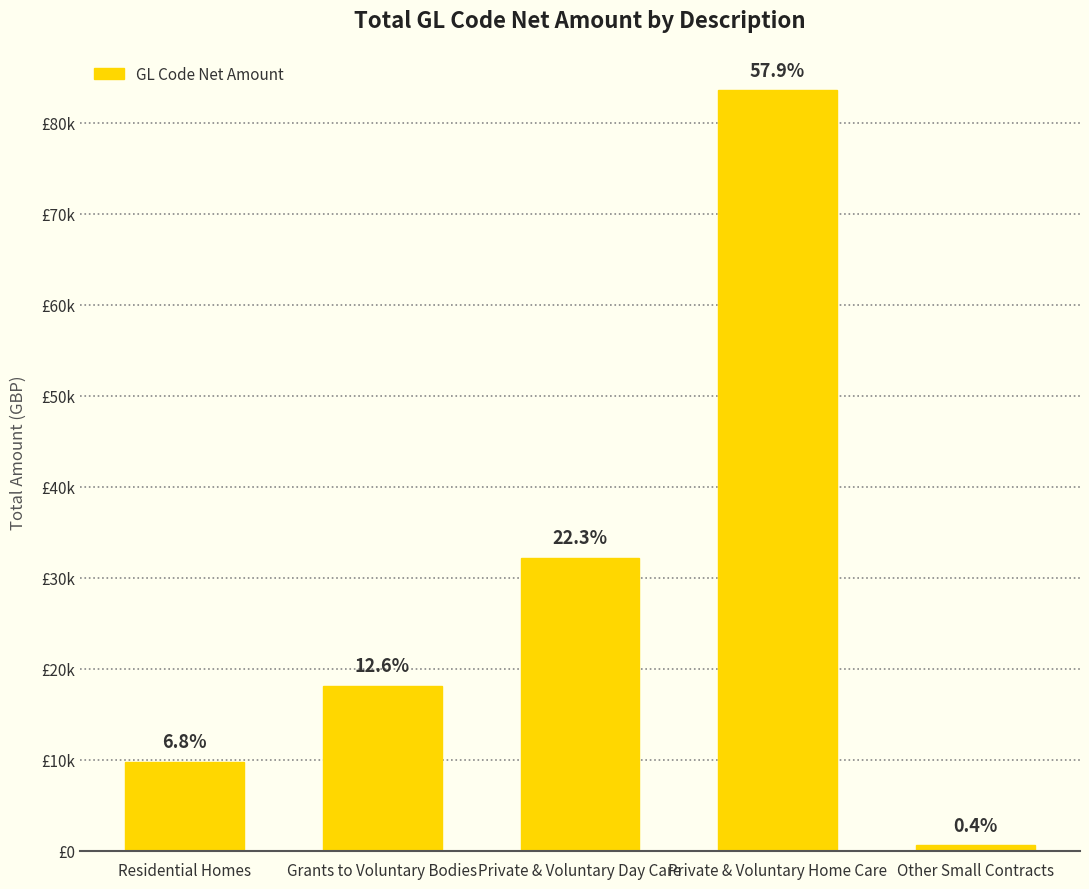

What is the approximate value at Grants to Voluntary Bodies?

18148.4